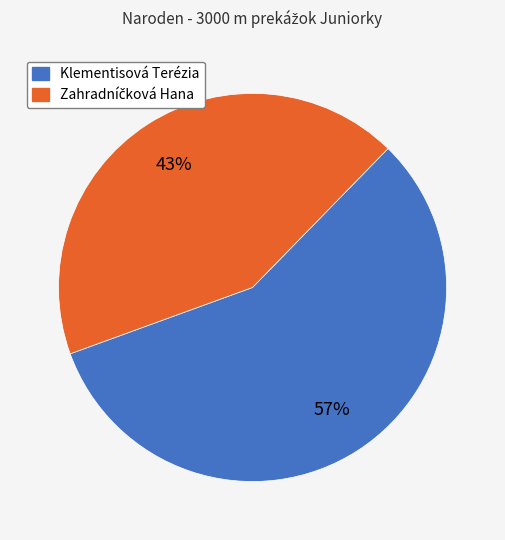

Is it true that Klementisová Terézia is 57% of the pie?

True